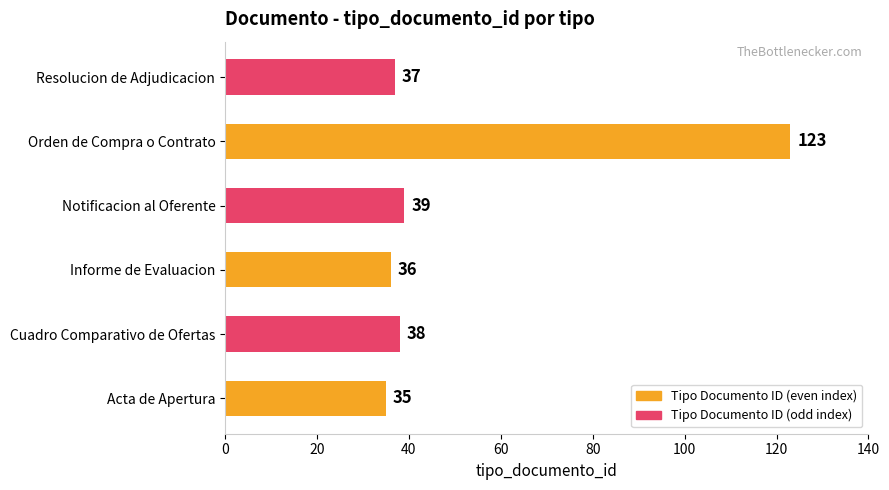

Reading bottom to top, list all the values displayed in this chart.

Acta de Apertura=35	Cuadro Comparativo de Ofertas=38	Informe de Evaluacion=36	Notificacion al Oferente=39	Orden de Compra o Contrato=123	Resolucion de Adjudicacion=37